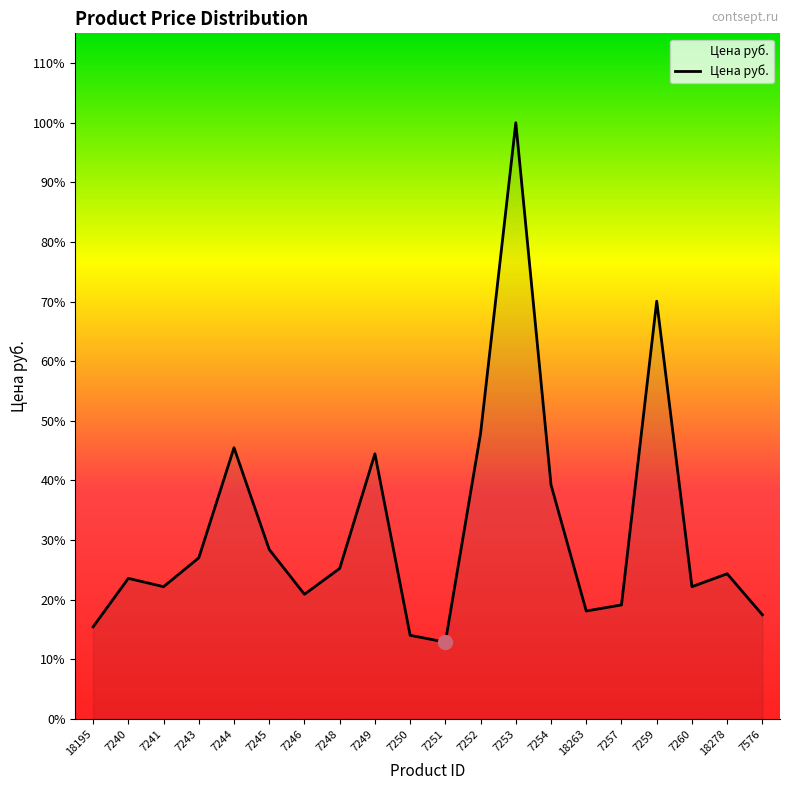

Reading left to right, transcribe all the data shown in this chart.

1981.0	3026.4	2846.4	3468.1	5840.1	3648.0	2682.8	3239.0	5709.2	1799.5	1652.2	6150.9	12841.6	5038.5	2322.9	2453.8	8997.3	2846.4	3124.5	2241.2